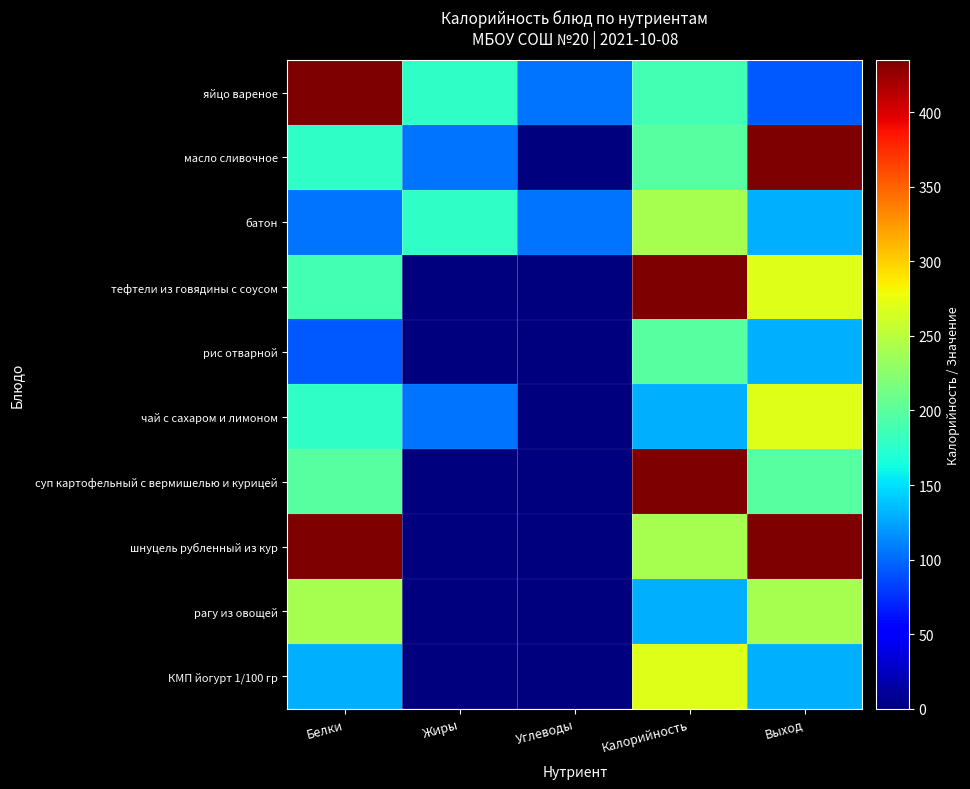

Rank the series by their maximum value, from highest to lowest.

яйцо вареное, масло сливочное, тефтели из говядины с соусом, суп картофельный с вермишелью и курицей, шнуцель рубленный из кур, чай с сахаром и лимоном, КМП йогурт 1/100 гр, батон, рагу из овощей, рис отварной